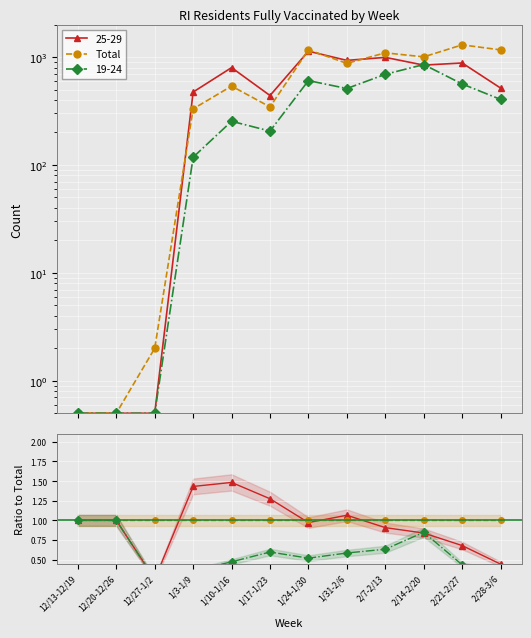

How many times do Total and 25-29 cross each other?

4